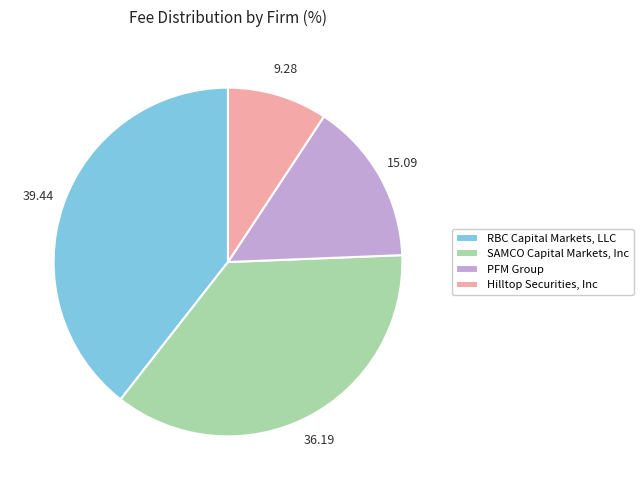

Is there a majority slice in this chart?

No